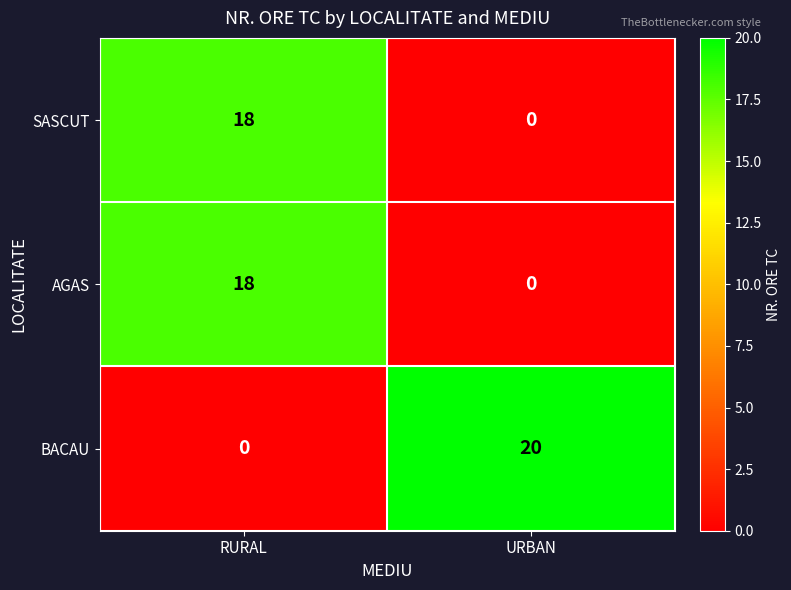

What is the difference between the highest and lowest values at RURAL?

18